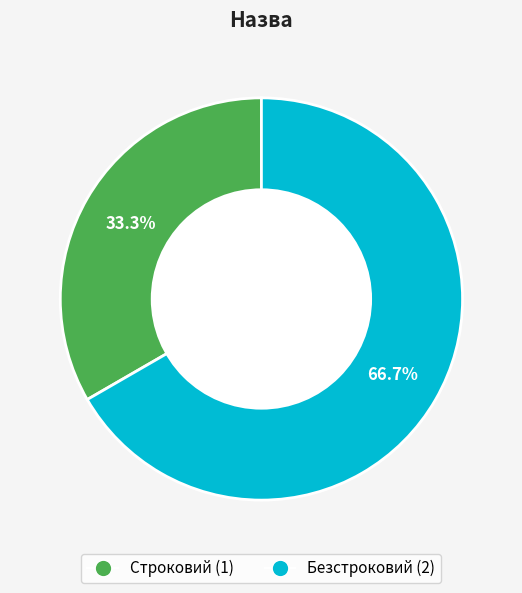

Rank the categories by value from highest to lowest.

Безстроковий, Строковий